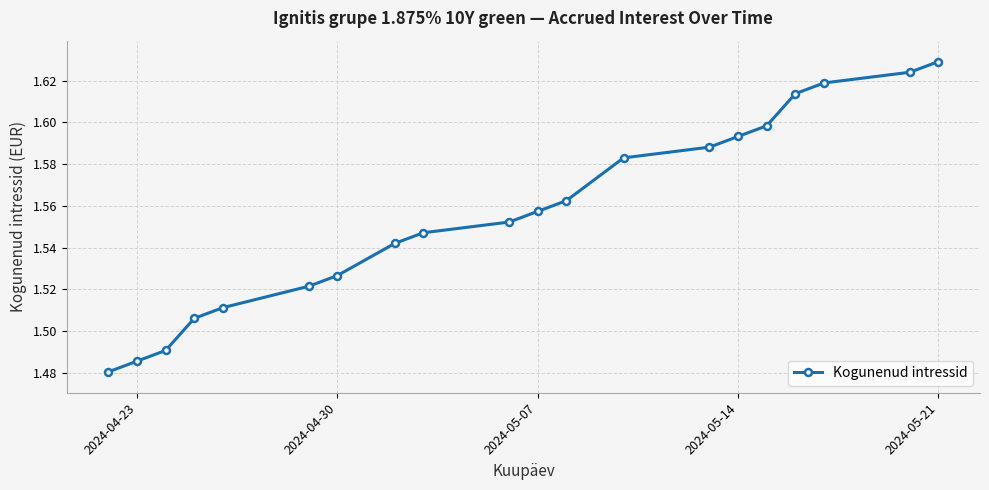

Count the values in the range 1 to 2.

20